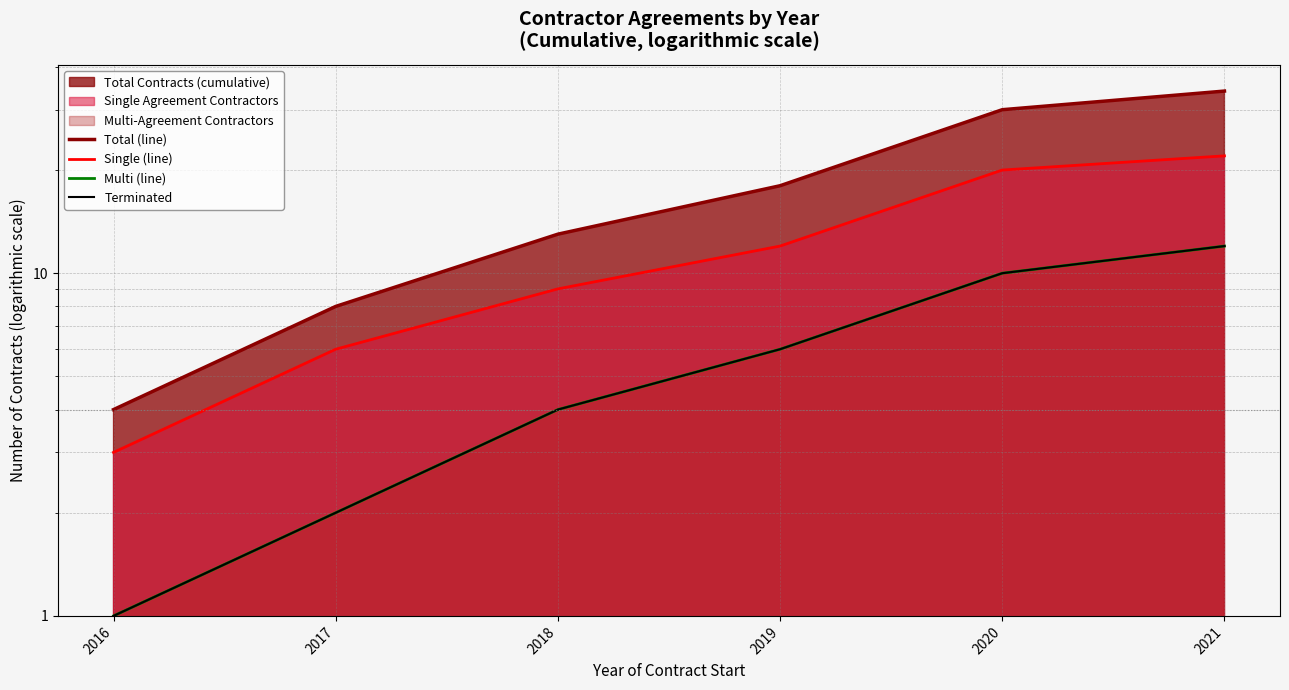

Which series has the largest range (max minus min)?

Total (line)